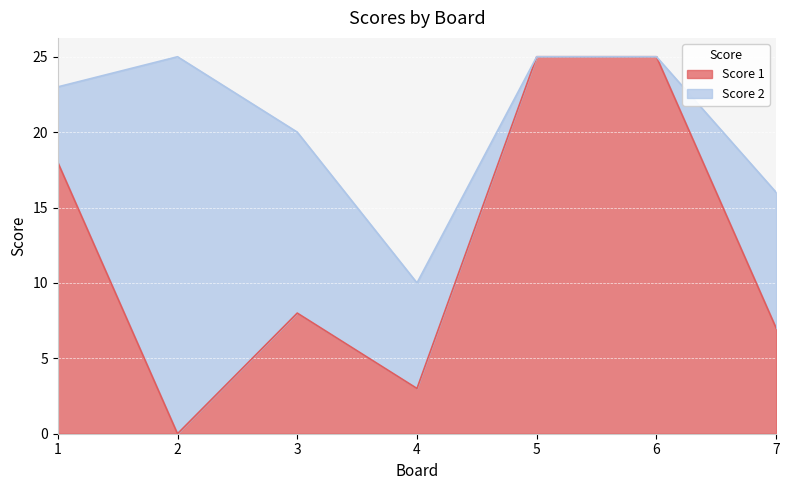

What is the difference between the values at 7 and 2?

7